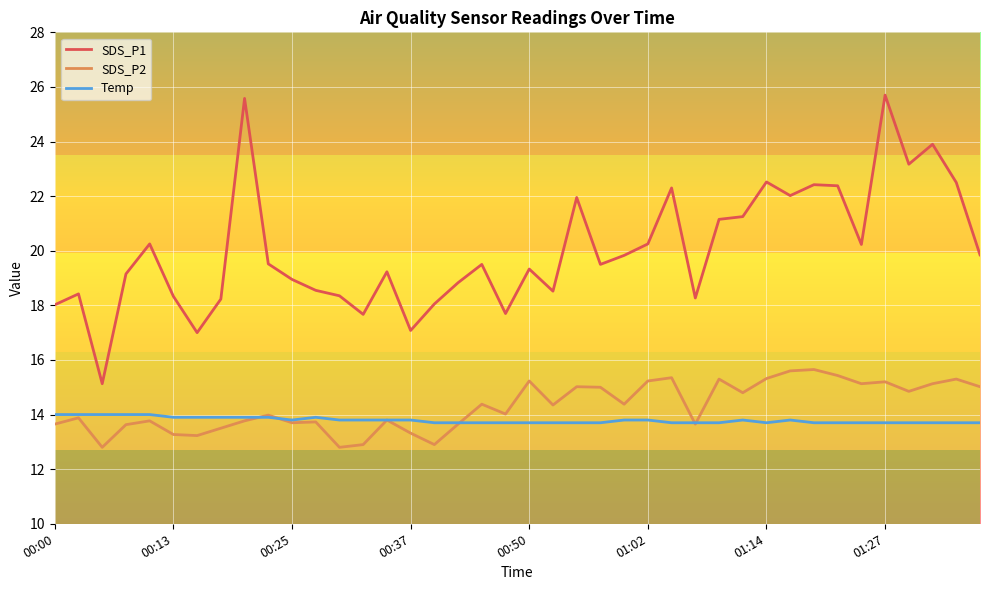

Does the chart have visible grid lines?

Yes